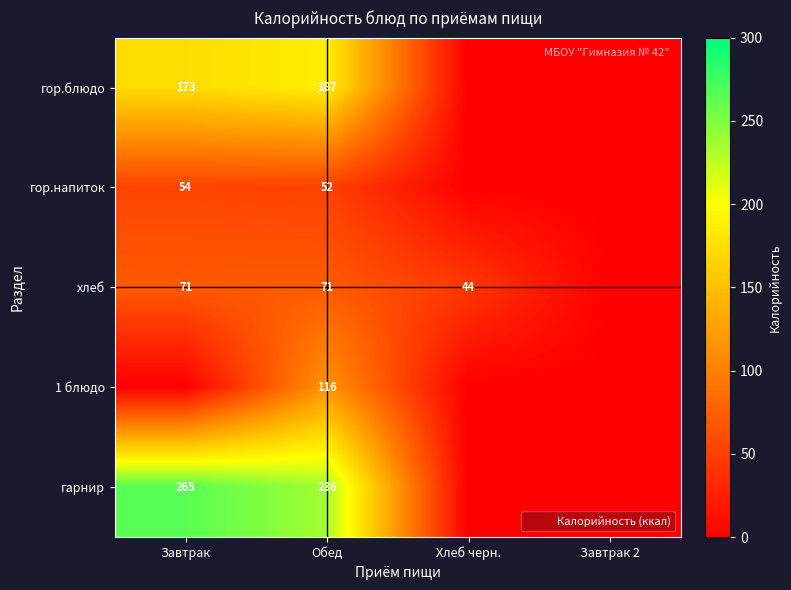

What is the total value across all series at Обед?

662